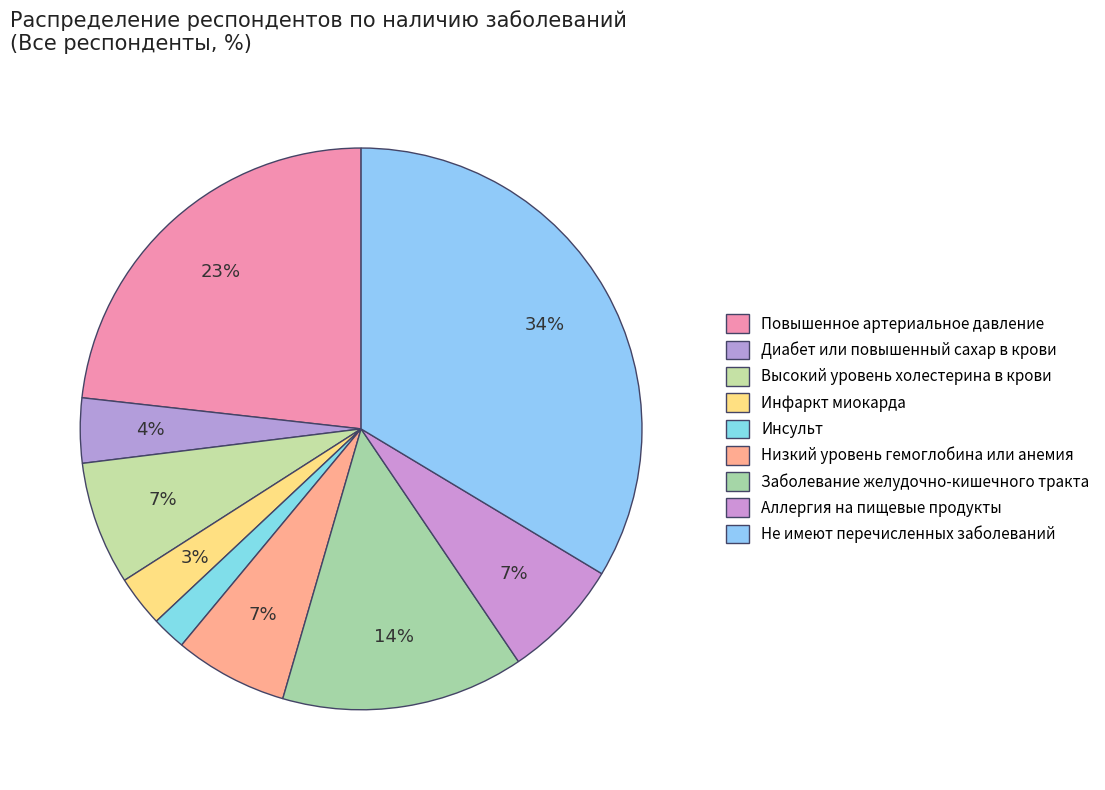

Which has a higher value, Высокий уровень холестерина в крови or Не имеют перечисленных заболеваний?

Не имеют перечисленных заболеваний